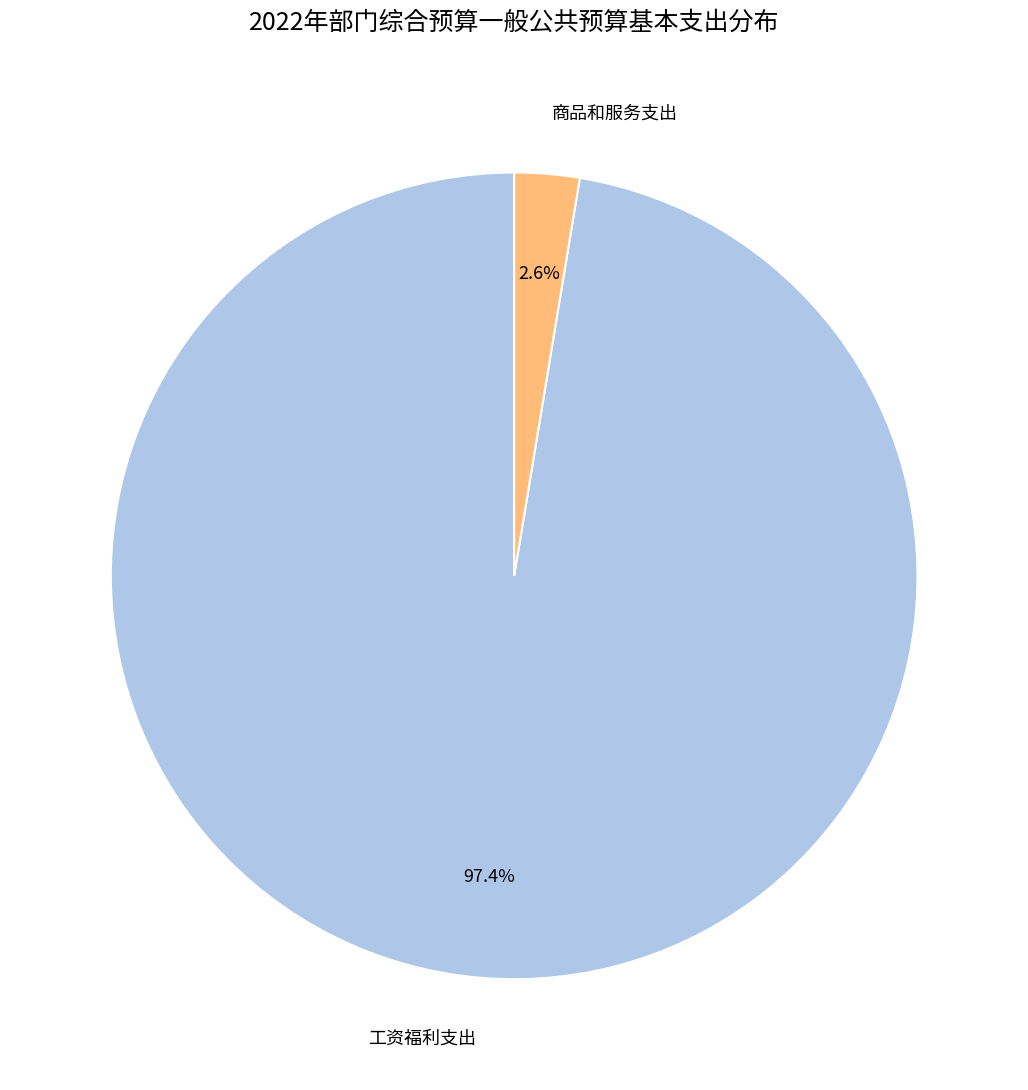

Does 工资福利支出 account for over 50% of the chart?

Yes